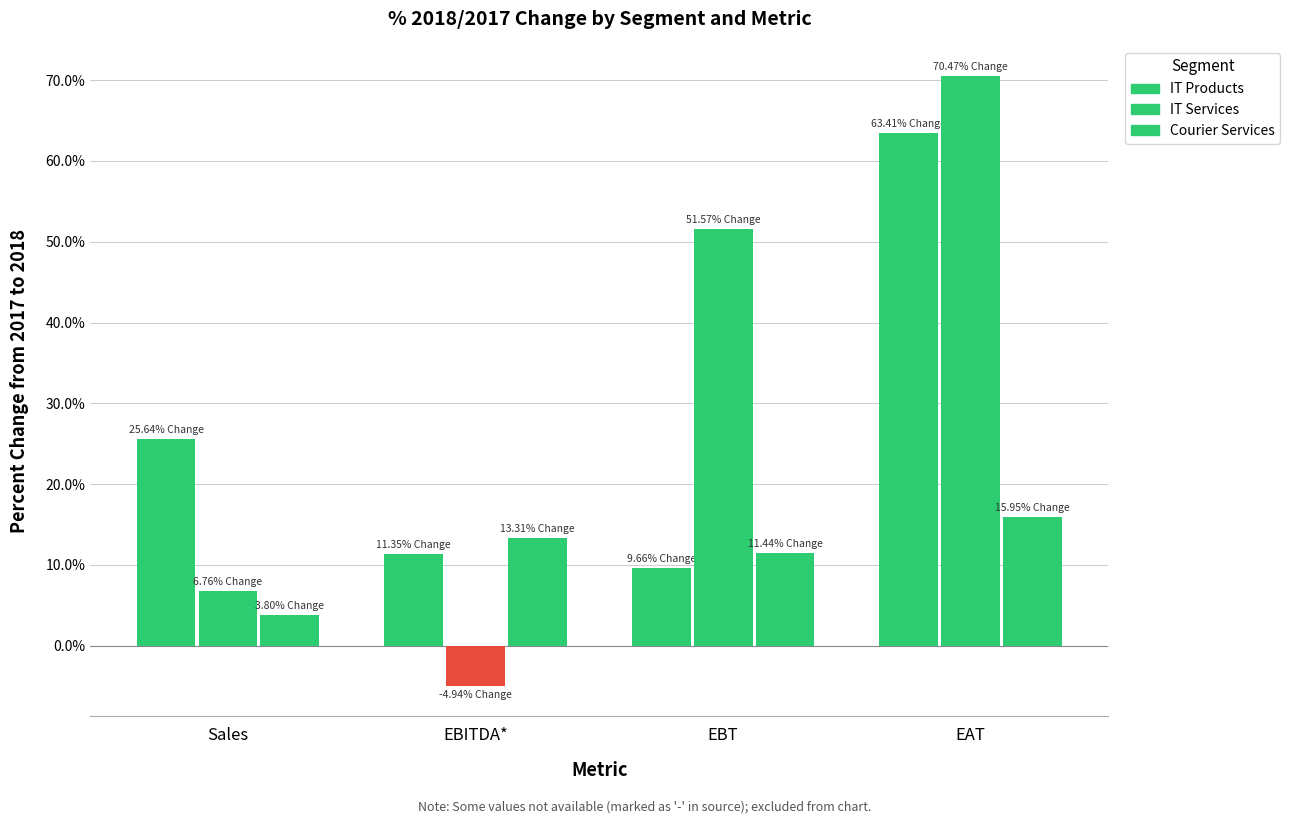

How many Courier Services values are between 0 and 1?

4